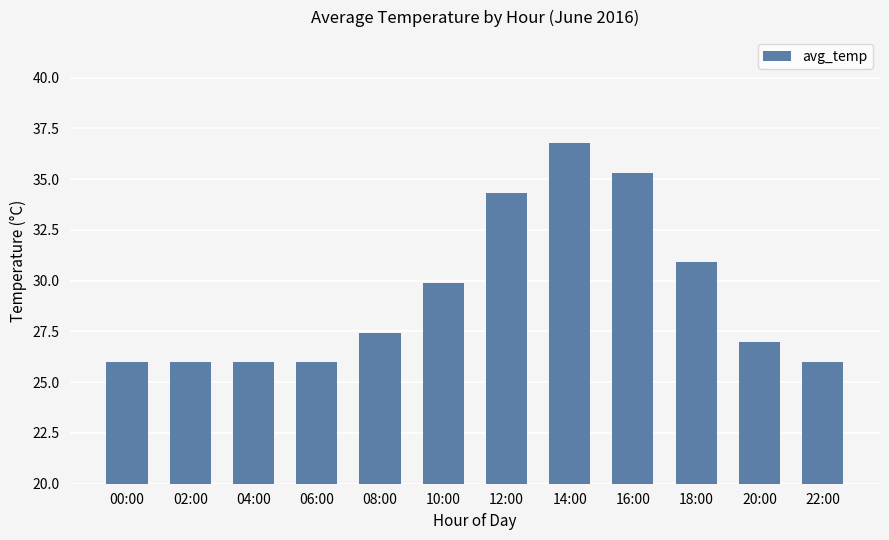

What is the change in value from 00:00 to 18:00?

+4.9